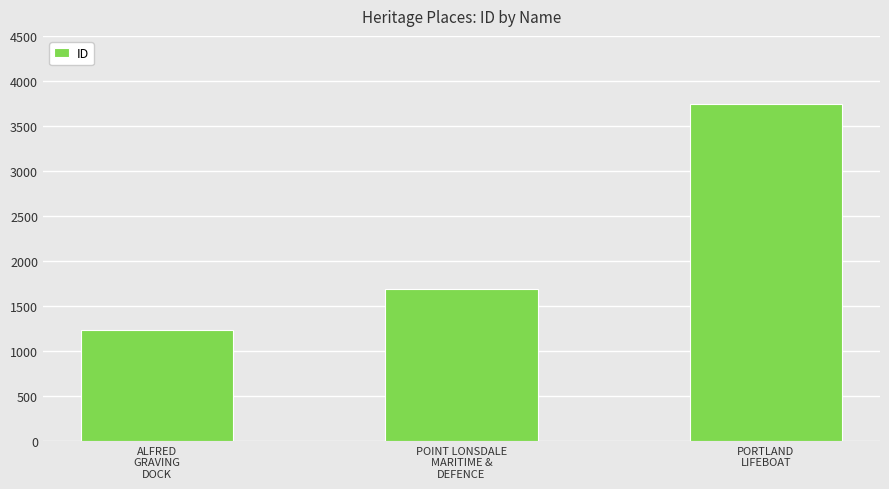

How many bars are there in total?

3